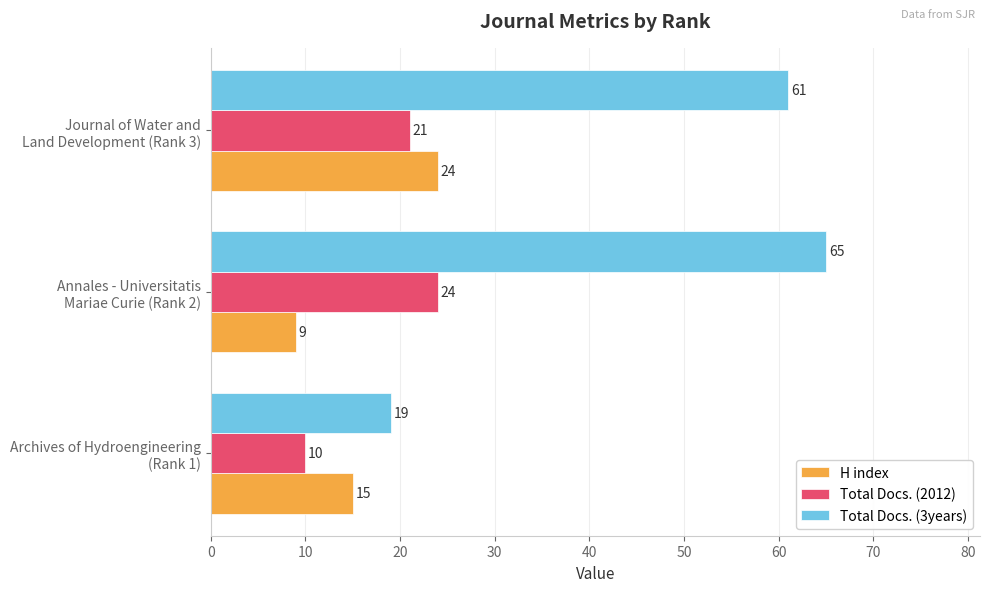

What is the sum of all H index values?

48